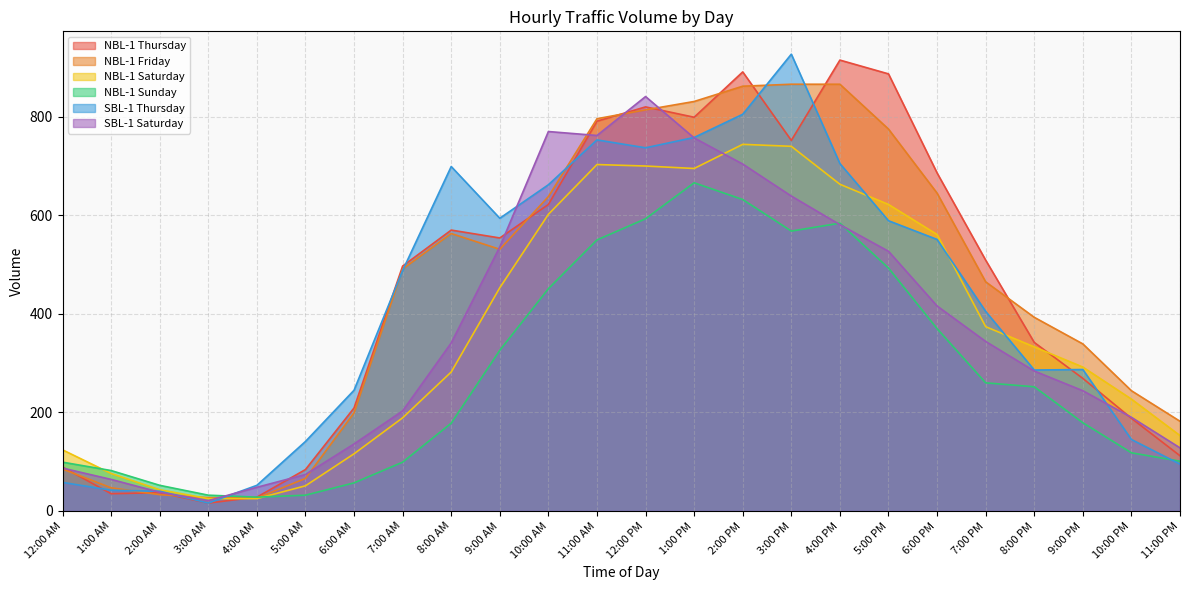

What is the total value across all series at 9:00 PM?

1610